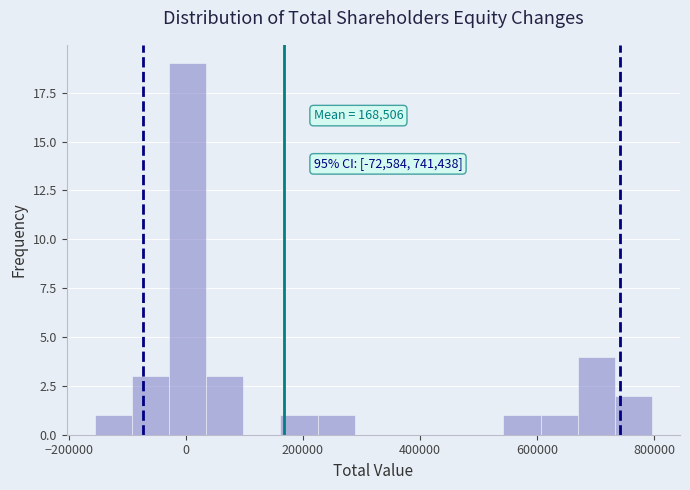

Read against the x-axis, roughly where is the centre of the tallest bar?

0